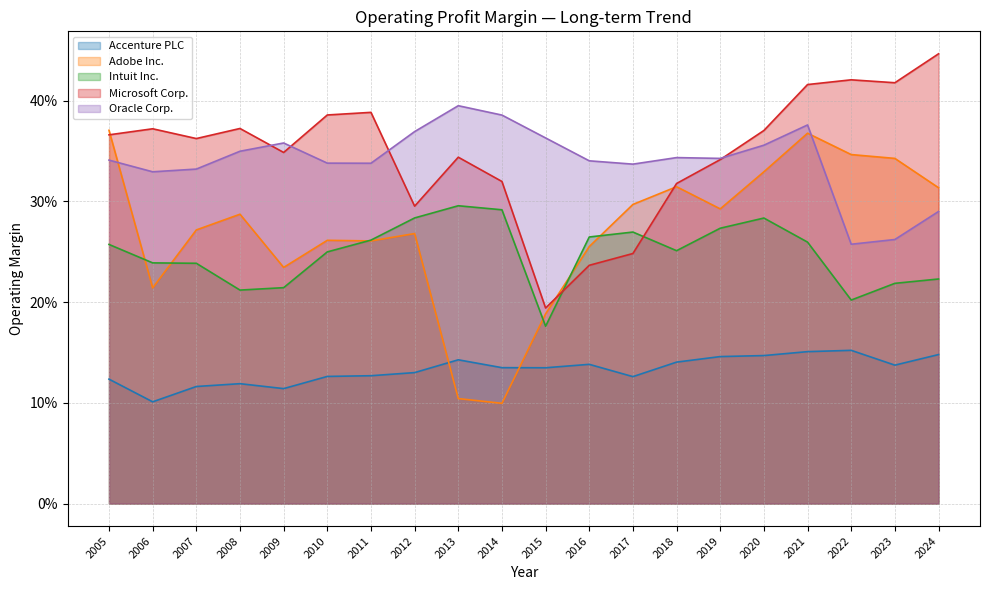

How many interior local peaks does the Microsoft Corp. series have?

5